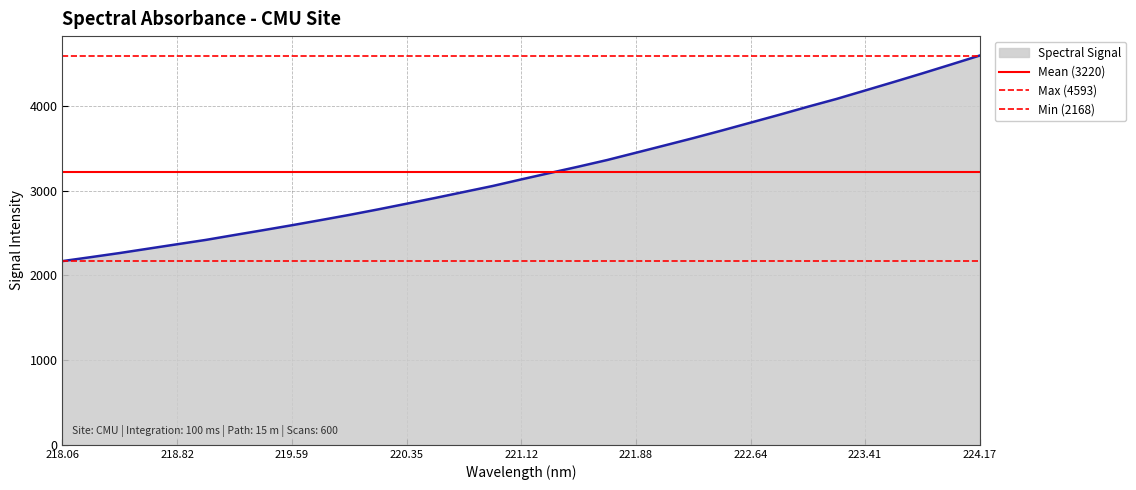

What is the maximum value for Spectral Signal?

4593.3